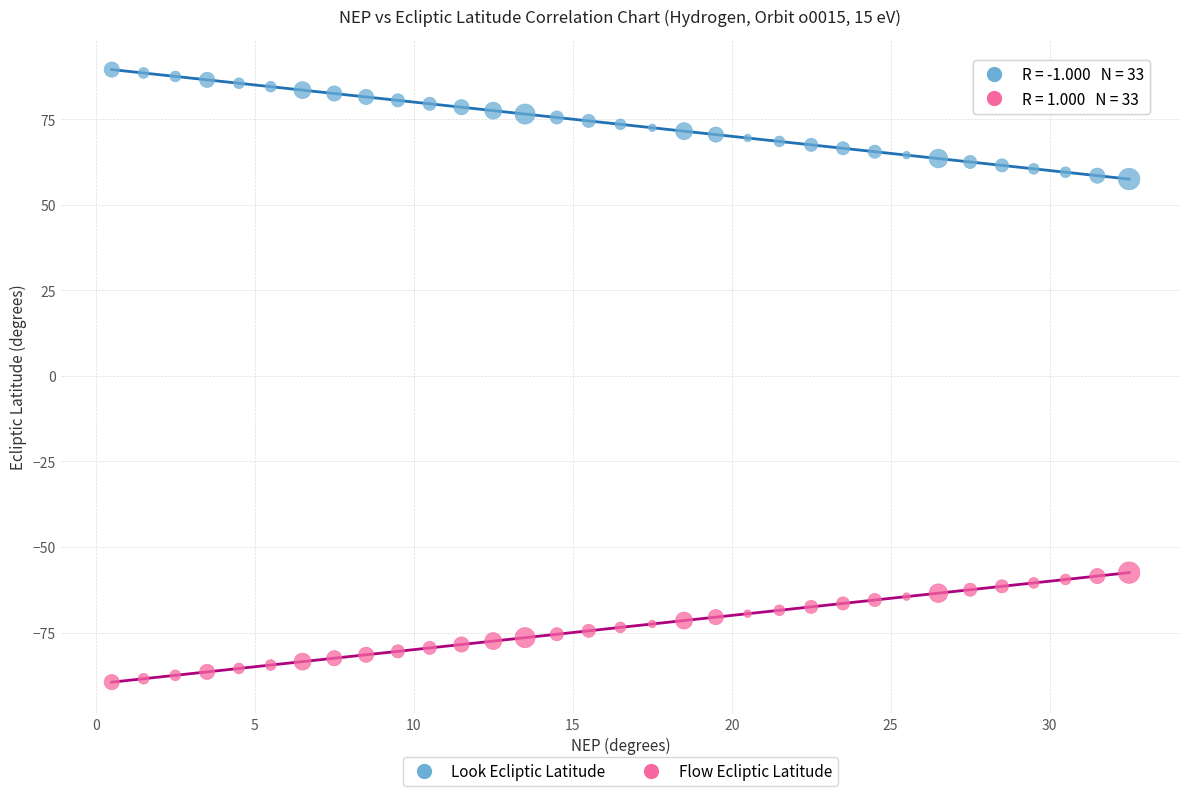

Across all data points, what is the range of X values (max minus min)?

32.0